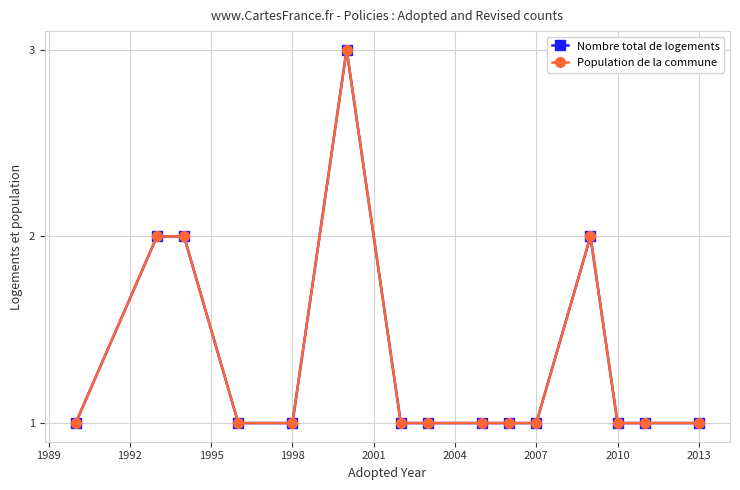

How many lines are shown in the chart?

2